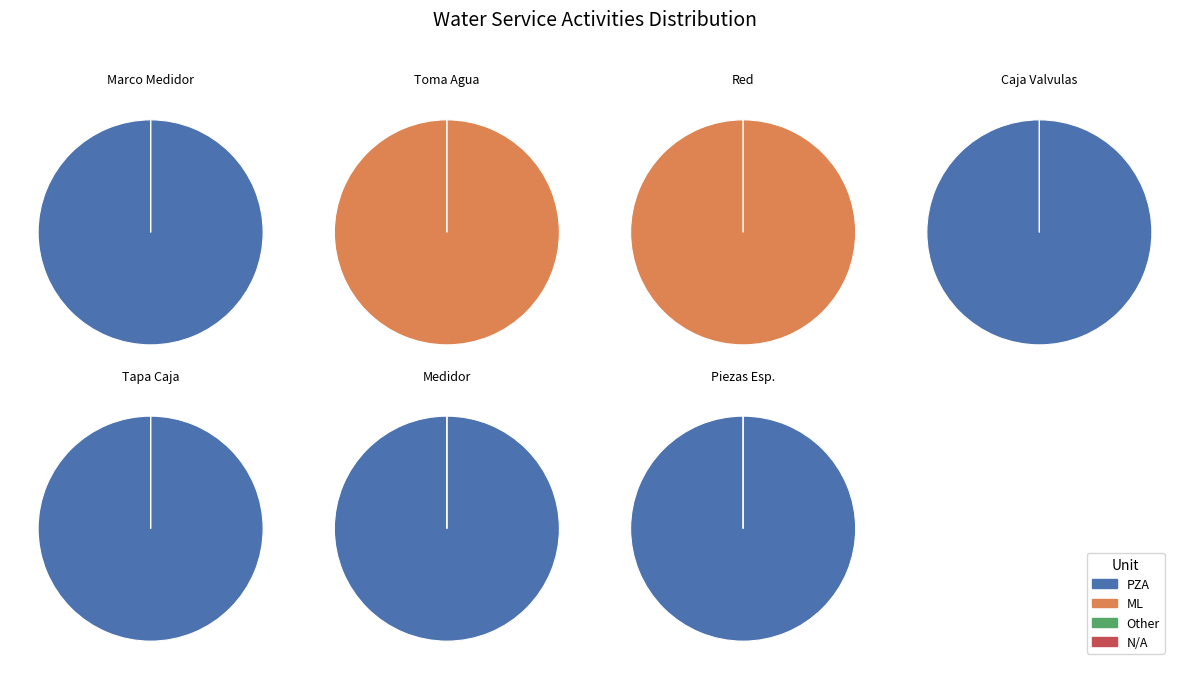

How many segments does this pie chart have?

7